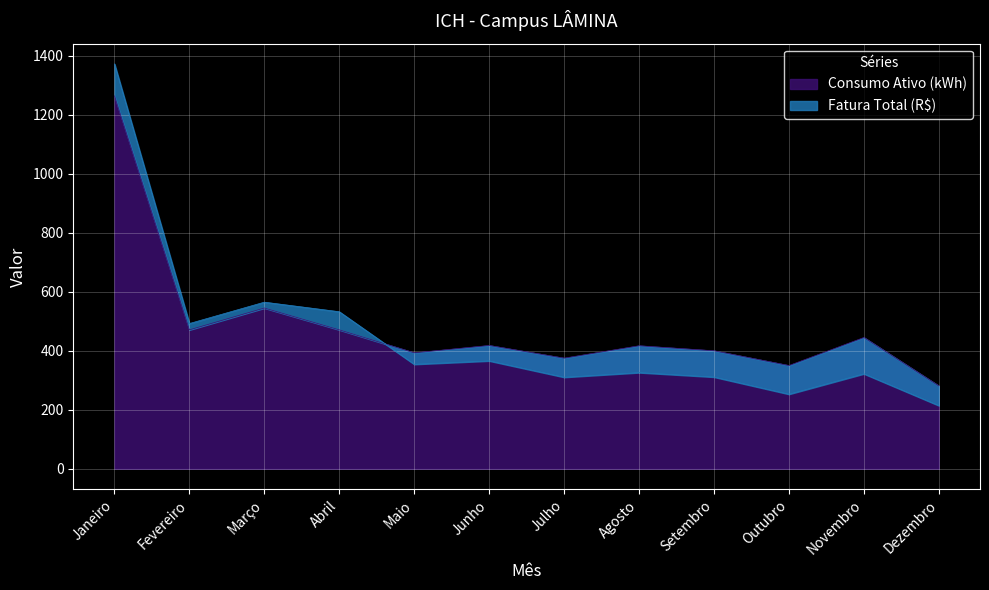

How many values in the Consumo Ativo (kWh) series are below 418?

6